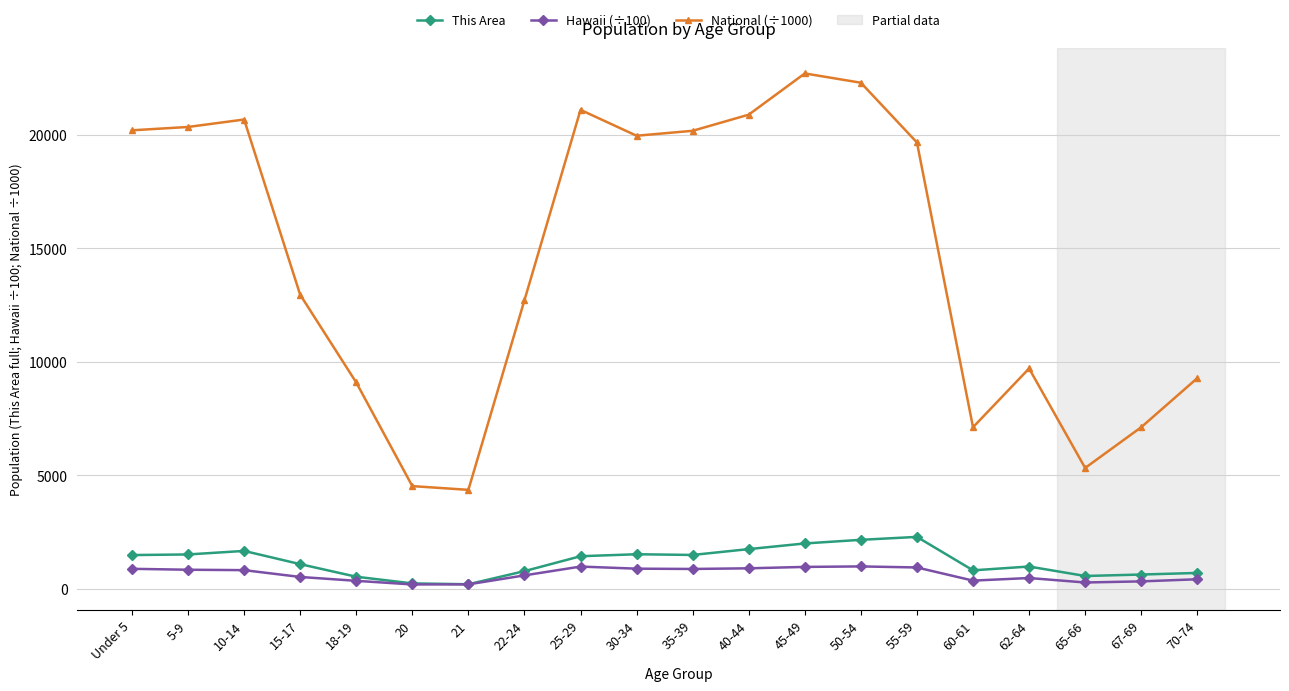

List the series in order of their peak value, highest first.

National (÷1000), This Area, Hawaii (÷100)